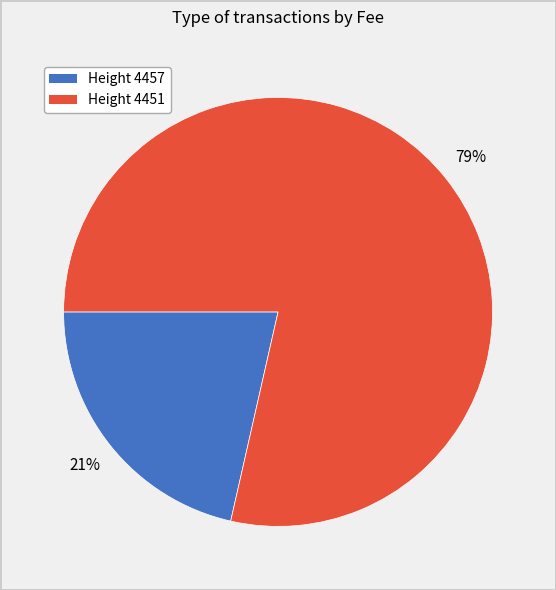

Is there any slice that represents more than half of the pie?

Yes